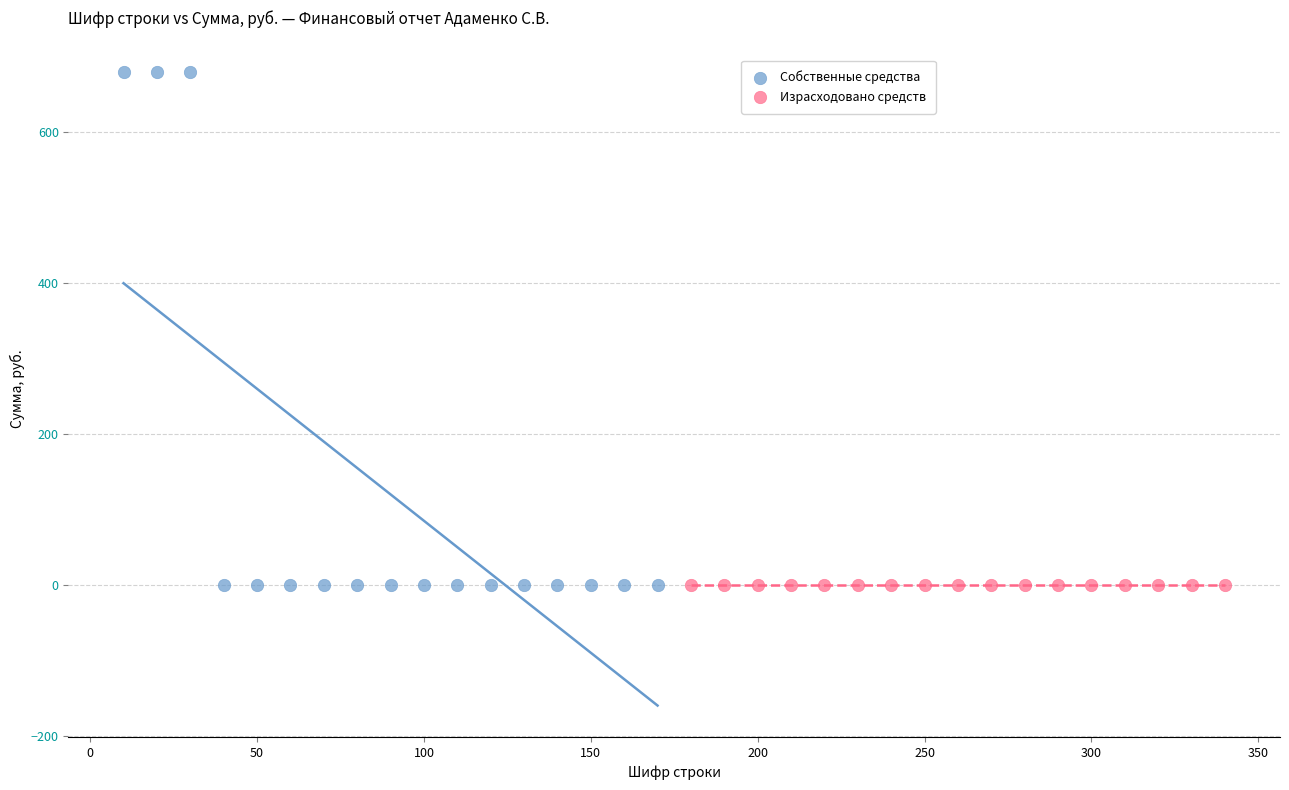

Which series contains the highest Y value?

Собственные средства